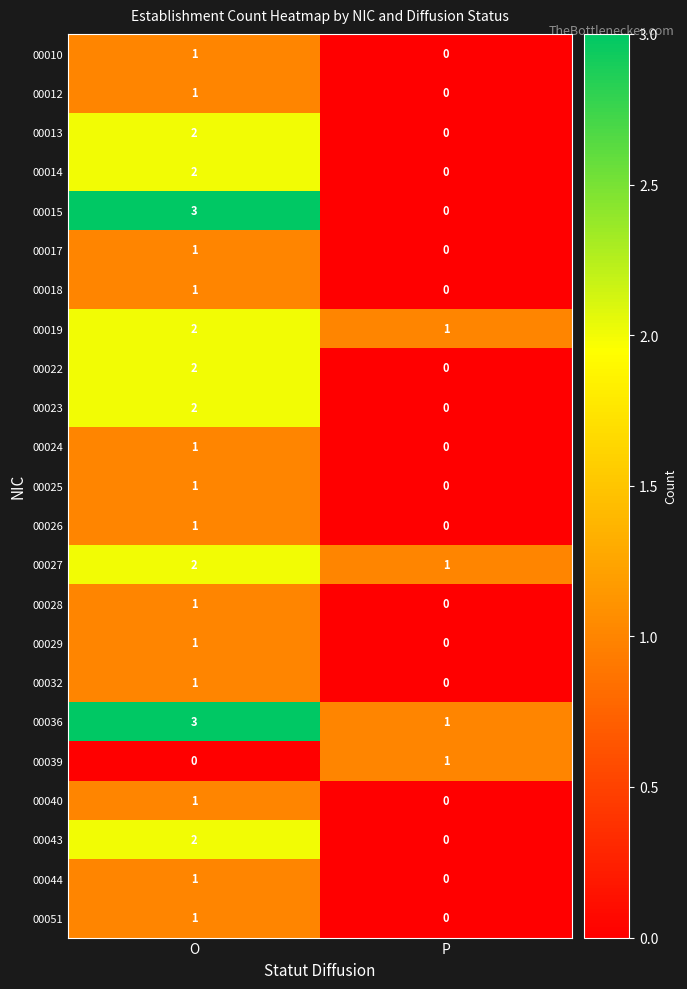

What is the total value across all series at P?

4